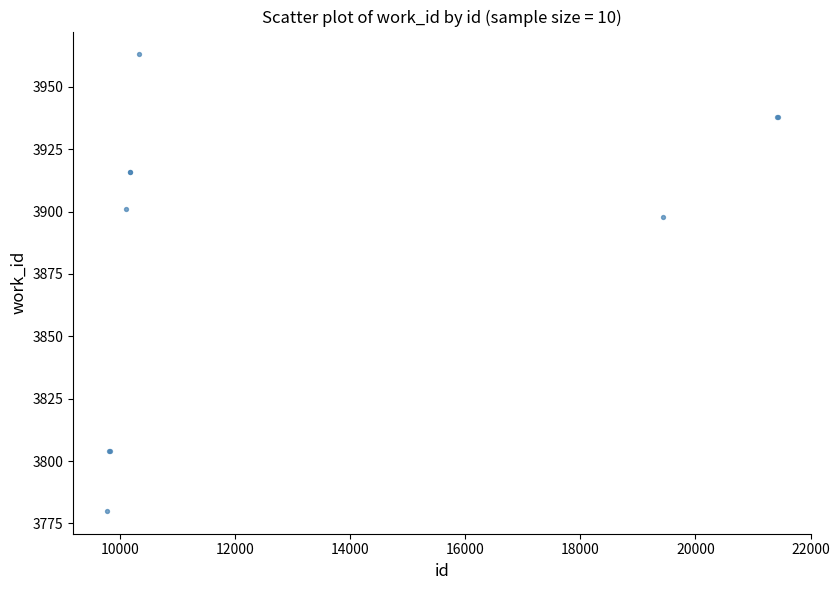

What Y value in the scatter plot is closest to 3871?

3898